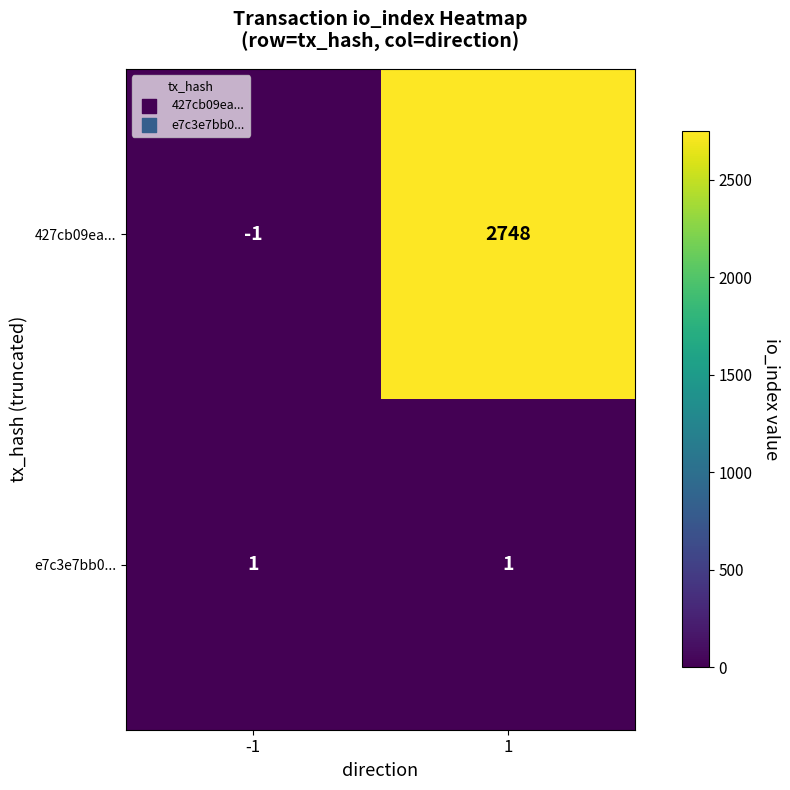

The 427cb09ea... series shows 2748 at 1. True or false?

True